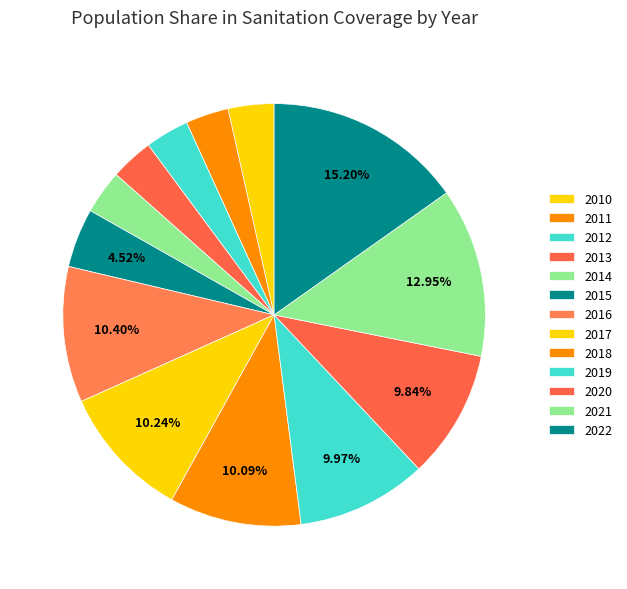

What percentage is NOT represented by 2018?

89.9%